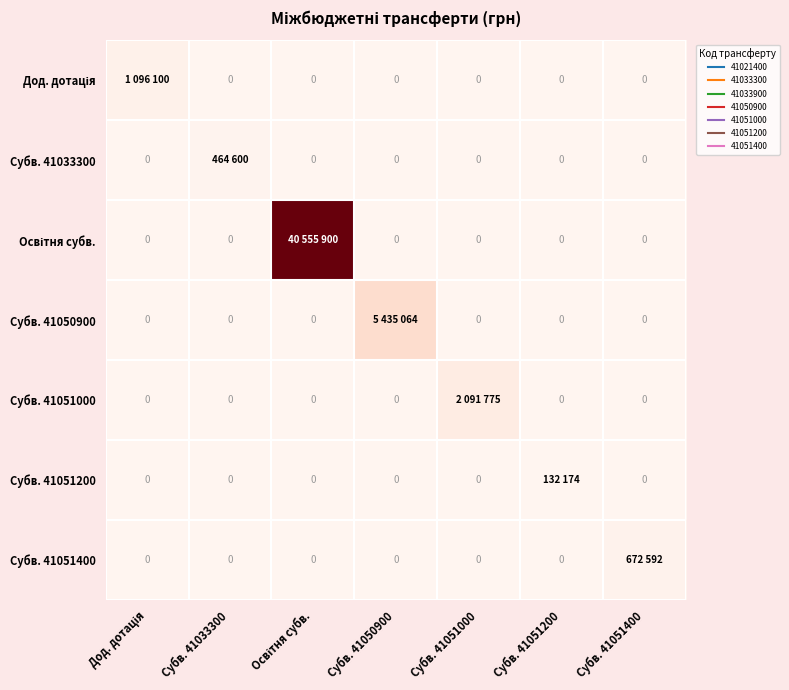

At how many categories does at least one series exceed 19761091?

1